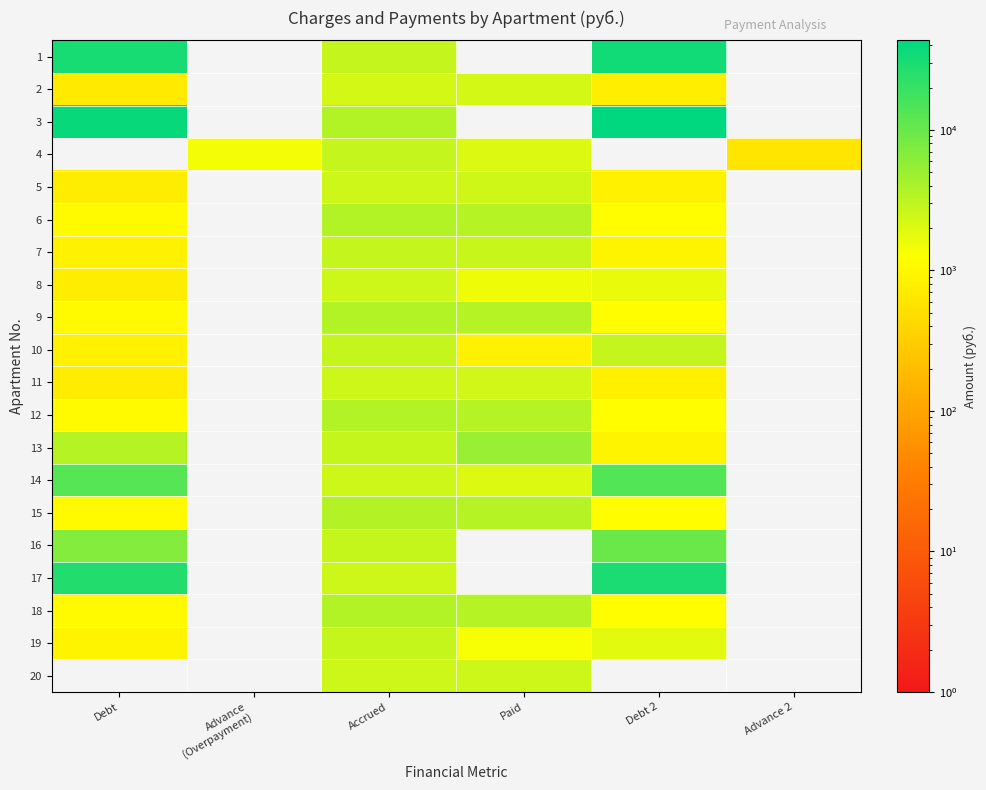

Rank the series by their maximum value, from highest to lowest.

3, 1, 17, 14, 16, 13, 9, 12, 6, 18, 15, 4, 7, 10, 19, 5, 8, 11, 20, 2